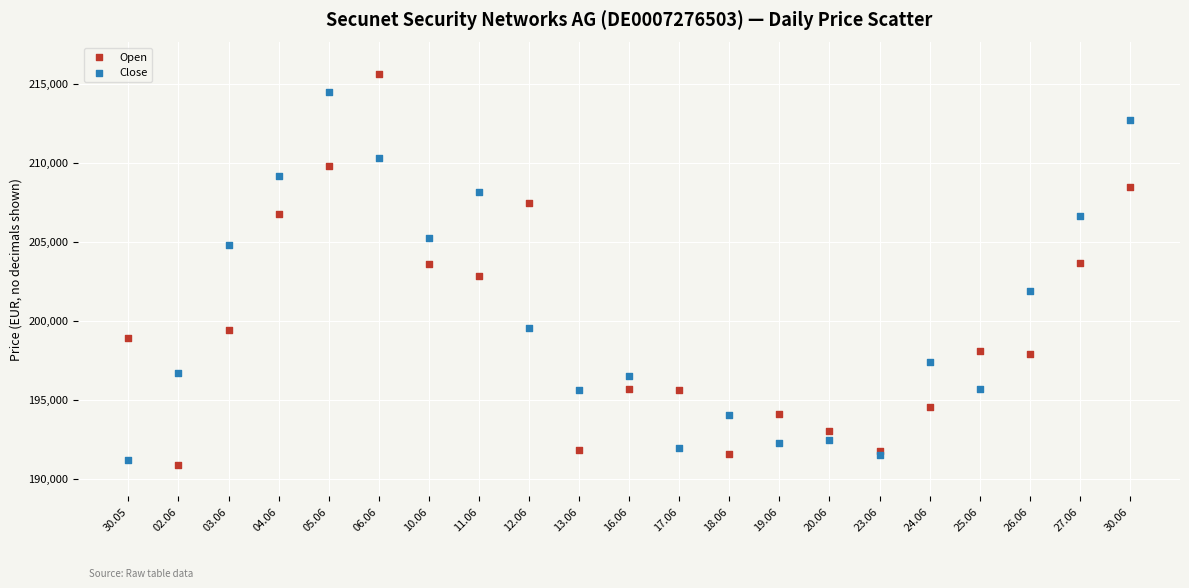

Which series has the largest Y range (max minus min)?

Open